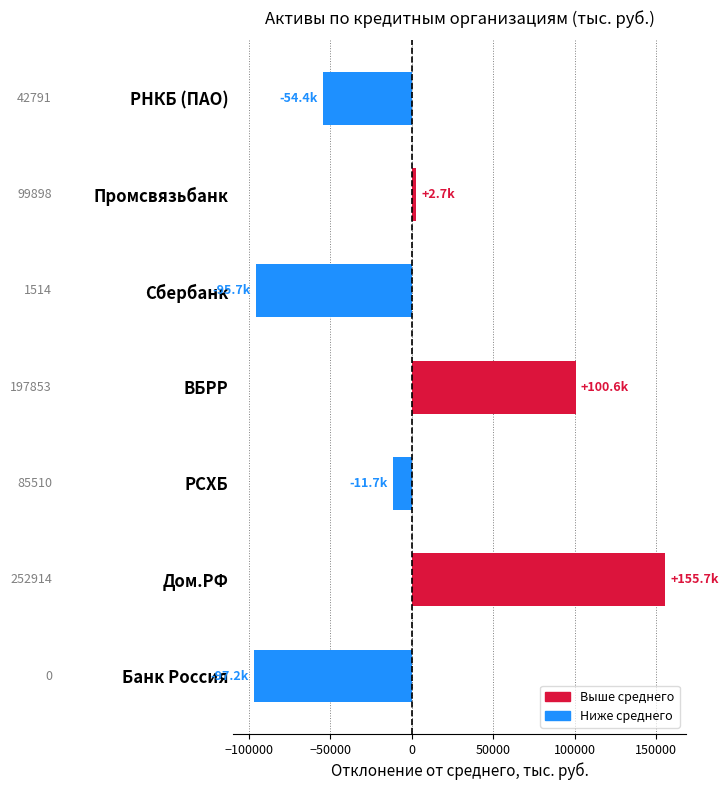

How many bars are there in total?

7